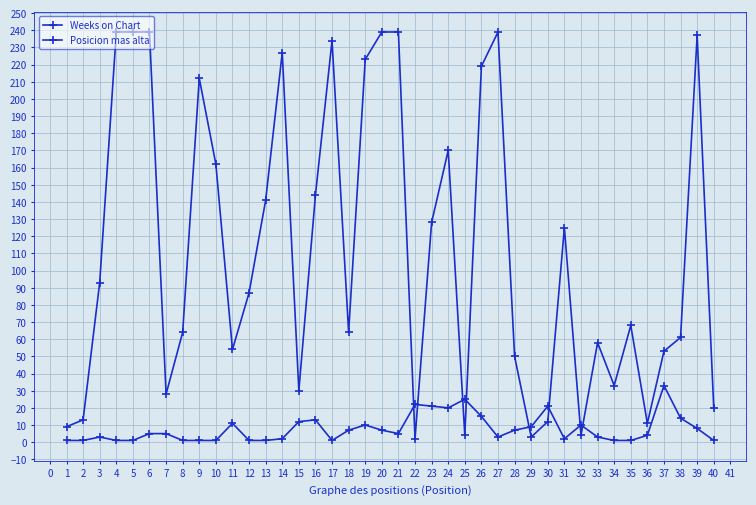

How many lines are shown in the chart?

2